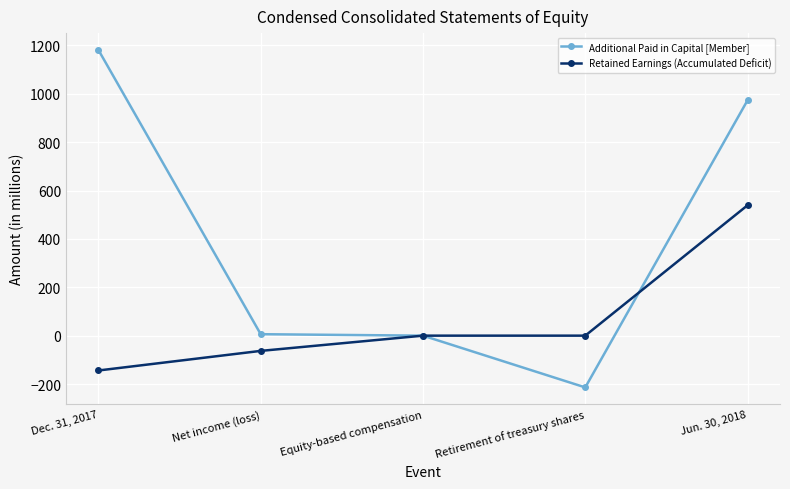

Rank the series by their average value, from lowest to highest.

Retained Earnings (Accumulated Deficit), Additional Paid in Capital [Member]